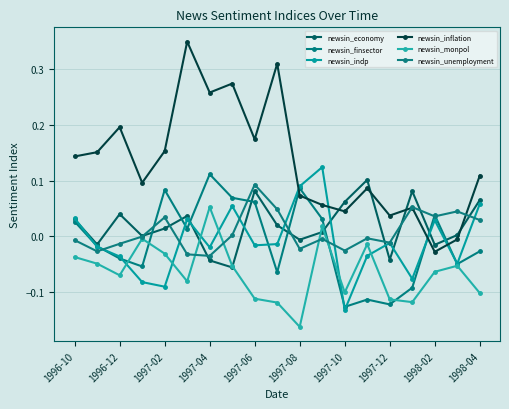

Reading left to right, extract all data points from this chart.

newsin_economy: 0.0	-0.0	0.0	0.0	0.0	0.0	-0.0	-0.1	0.1	0.0	-0.0	0.0	0.1	0.1	-0.0	0.1	-0.0	0.0	0.1
newsin_finsector: 0.0	-0.0	-0.0	-0.1	0.1	0.0	0.1	0.1	0.1	-0.1	0.1	0.0	-0.1	-0.1	-0.1	-0.1	0.0	-0.1	-0.0
newsin_indp: 0.0	-0.0	-0.0	-0.1	-0.1	0.0	-0.0	0.1	-0.0	-0.0	0.1	0.1	-0.1	-0.0	-0.0	-0.1	0.0	-0.0	0.1
newsin_inflation: 0.1	0.2	0.2	0.1	0.2	0.3	0.3	0.3	0.2	0.3	0.1	0.1	0.0	0.1	0.0	0.1	-0.0	-0.0	0.1
newsin_monpol: -0.0	-0.0	-0.1	-0.0	-0.0	-0.1	0.1	-0.1	-0.1	-0.1	-0.2	0.0	-0.1	-0.0	-0.1	-0.1	-0.1	-0.1	-0.1
newsin_unemployment: -0.0	-0.0	-0.0	-0.0	0.0	-0.0	-0.0	0.0	0.1	0.0	-0.0	-0.0	-0.0	-0.0	-0.0	0.1	0.0	0.0	0.0